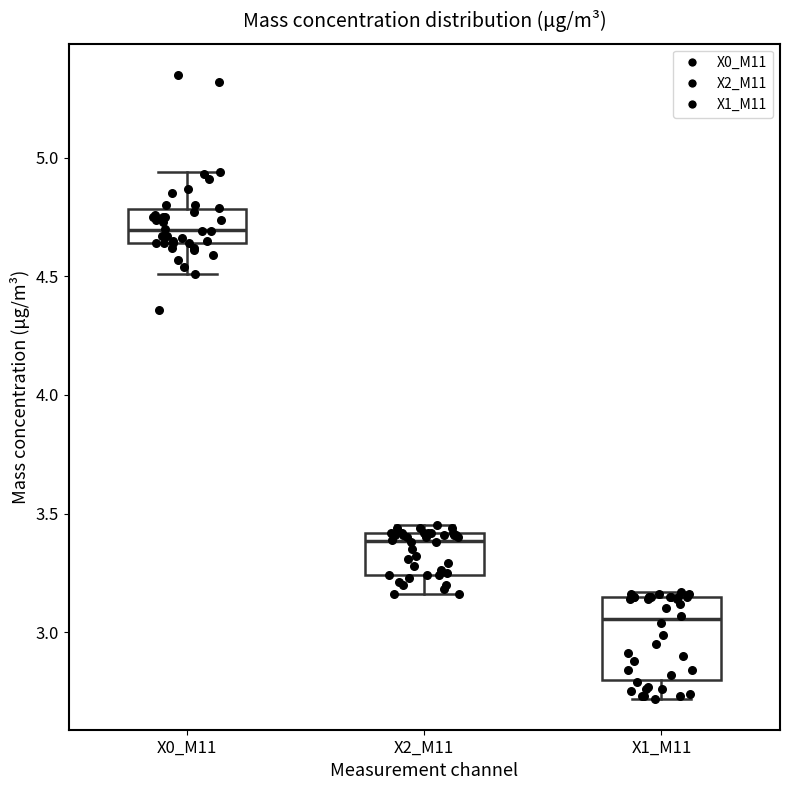

Reading left to right, transcribe this box plot: for each box, give where its median line is, the range the box spans, and where its two whiskers end, as read against the y-axis. The values are not printed on the chart, so give them approximately, as read against the axis.

X0_M11: median 4.70, box 4.65 to 4.80, whiskers 4.50 to 4.95
X2_M11: median 3.40 (just below the box's upper edge), box 3.25 to 3.40, whiskers 3.15 to 3.45
X1_M11: median 3.05, box 2.80 to 3.15, whiskers 2.70 to 3.15 (just above the box's upper edge)